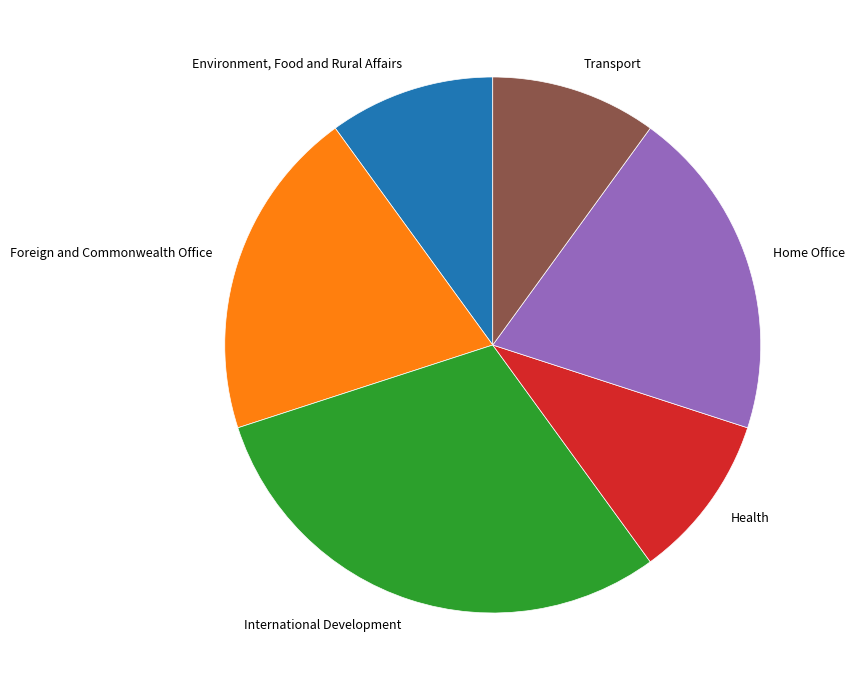

Combined, do Home Office and Health account for over 50%?

No